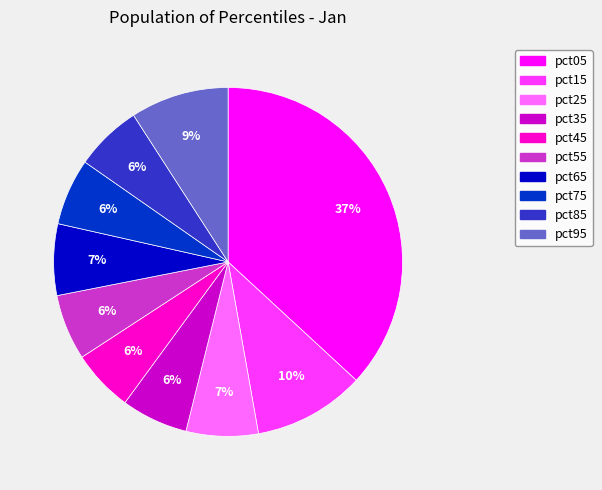

Which slice is the largest?

pct05